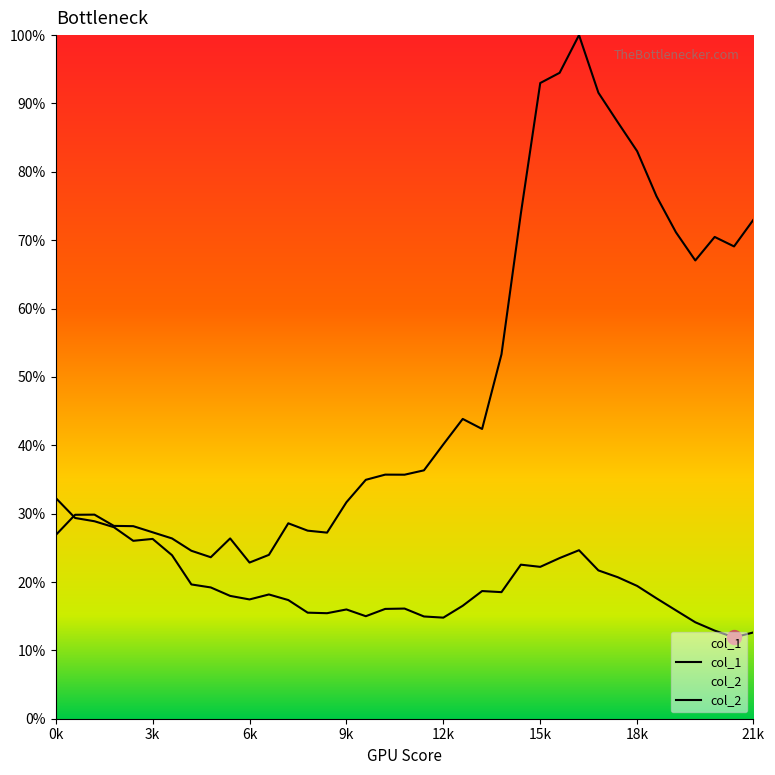

Reading right to left, transcribe all the data shown in this chart.

col_1: 12.6	11.9	12.9	14.1	15.9	17.6	19.4	20.7	21.7	24.6	23.5	22.2	22.5	18.5	18.7	16.5	14.8	15.0	16.1	16.1	15.0	16.0	15.4	15.5	17.4	18.2	17.4	18.0	19.2	19.6	23.9	26.3	26.0	28.0	28.9	29.4	32.3
col_2: 73.0	69.1	70.5	67.0	71.2	76.4	83.0	87.3	91.6	100.0	94.5	93.0	73.9	53.3	42.4	43.9	40.1	36.3	35.7	35.7	34.9	31.7	27.2	27.5	28.6	24.0	22.8	26.4	23.6	24.6	26.4	27.3	28.2	28.2	29.9	29.8	26.9